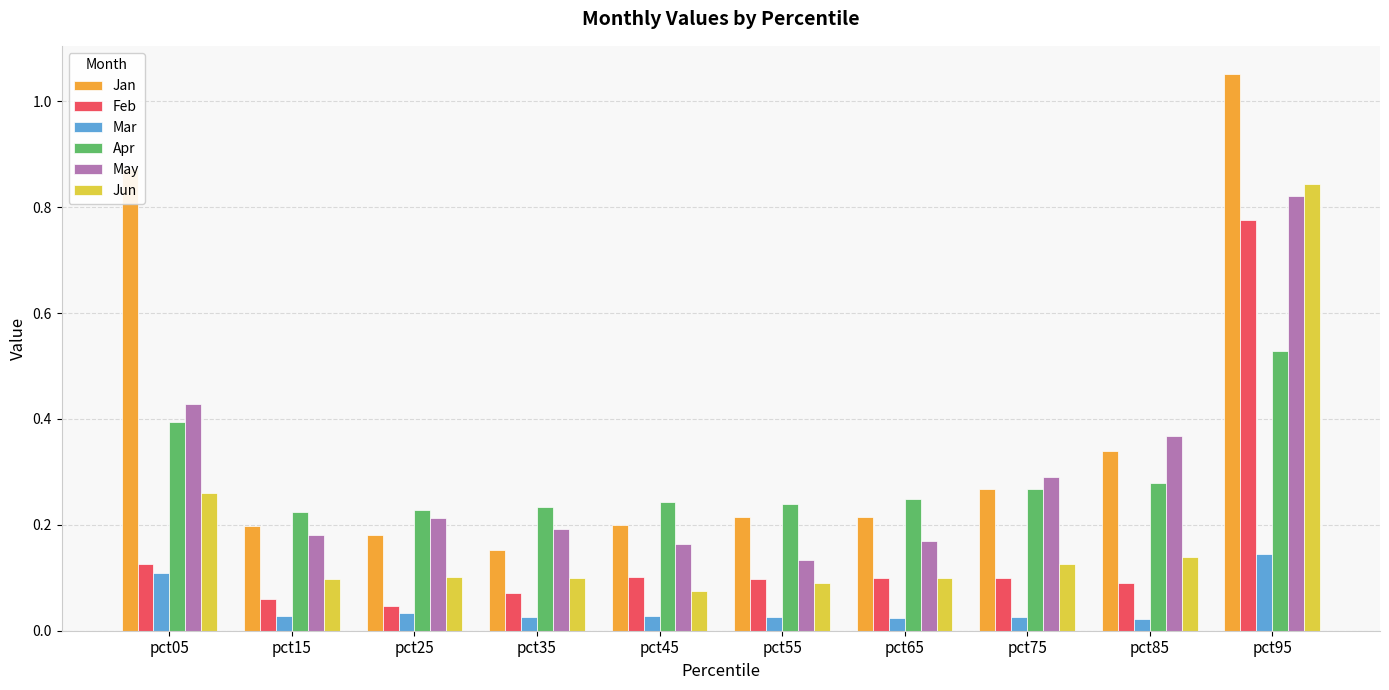

How many Apr values are between 0 and 1?

10